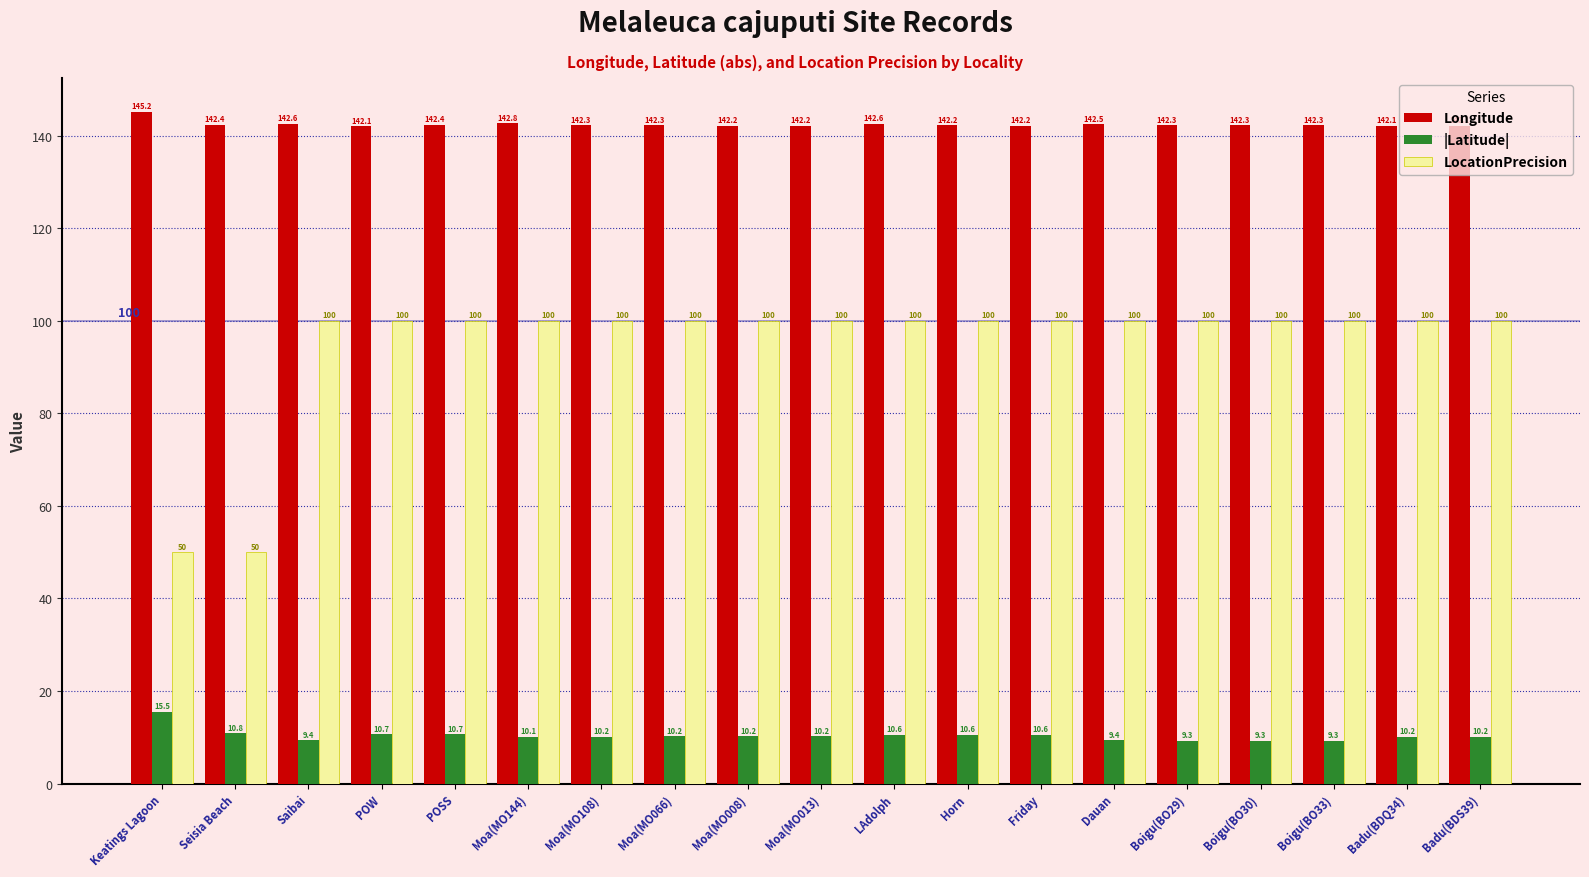

Rank the series at Boigu(BO33) from lowest to highest value.

|Latitude|, LocationPrecision, Longitude